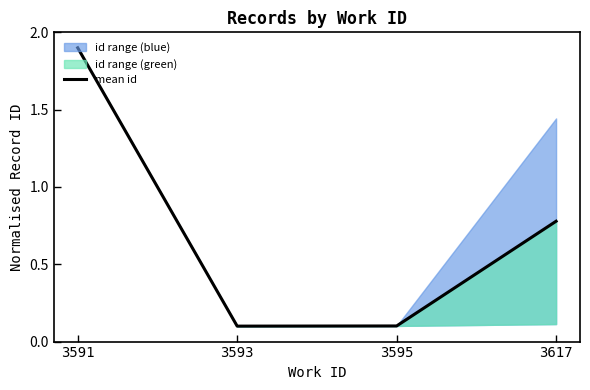

True or false: the data shows 0.1 at 3595.

True